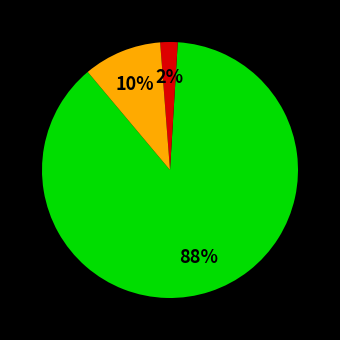

To the nearest percent, what is the average slice percentage?

33%